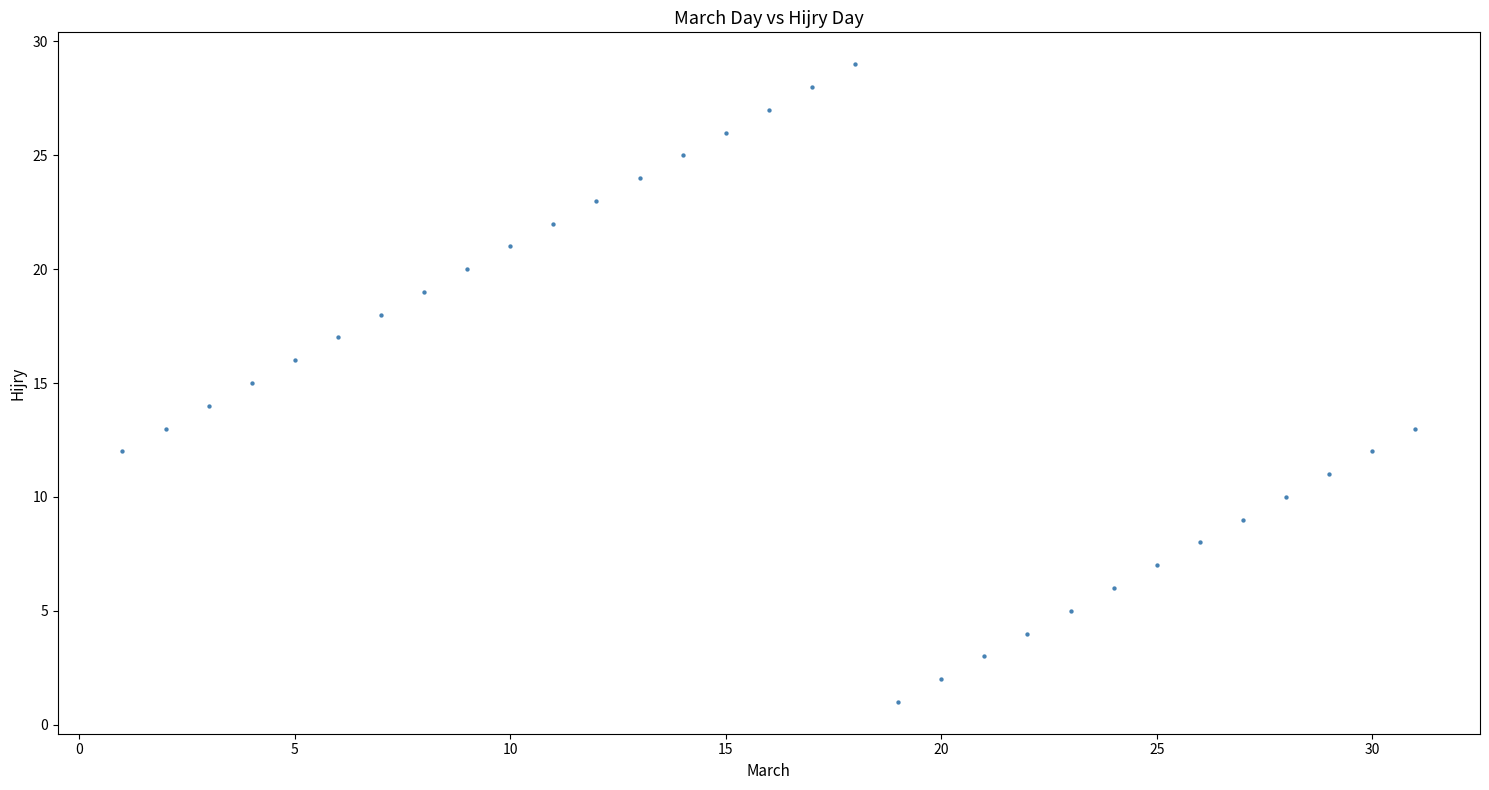

What is the range of X values (max minus min)?

30